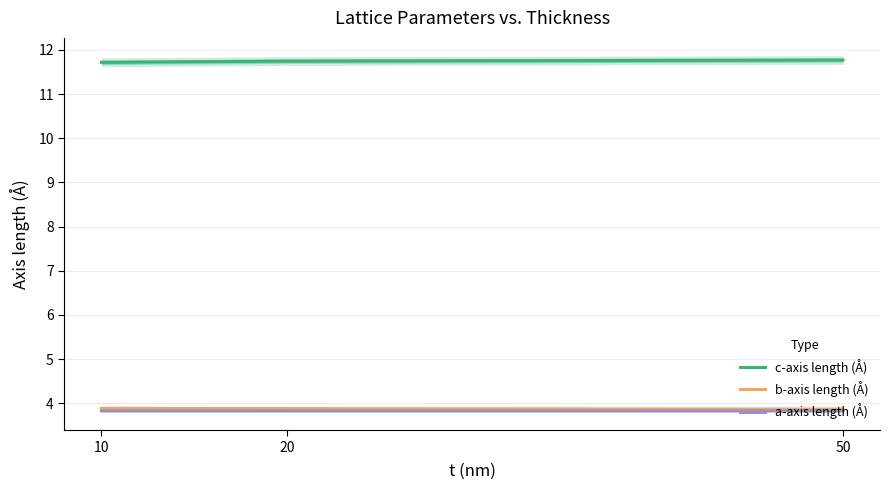

How many lines are shown in the chart?

3